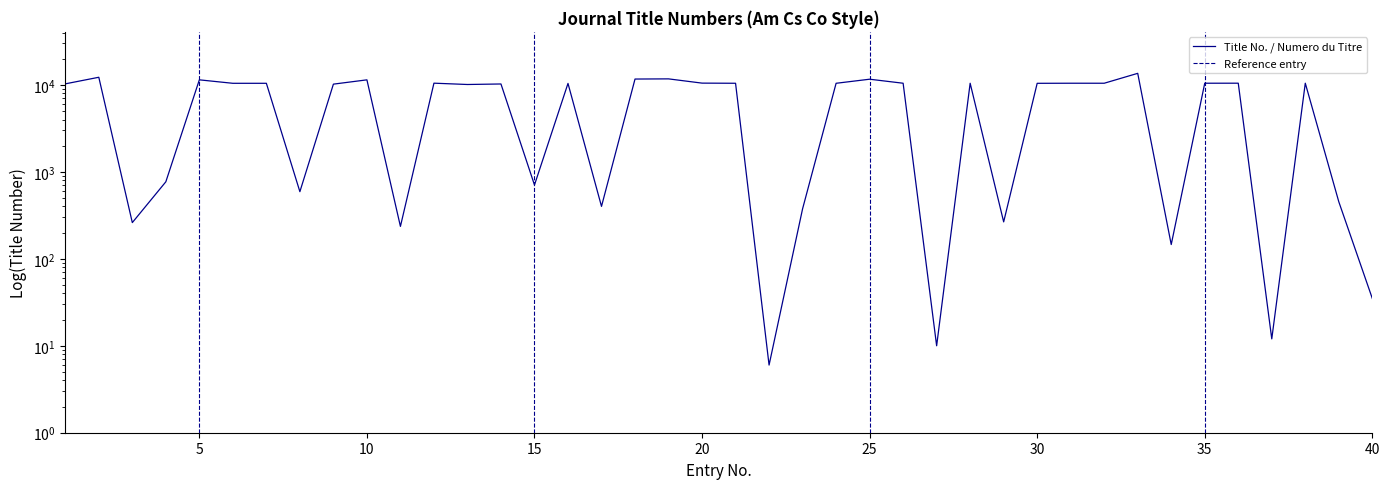

True or false: the data shows 4493 at 35.

False